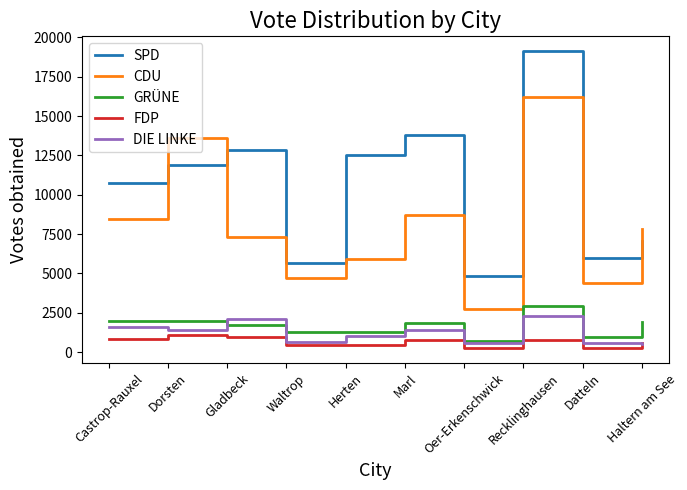

After their last crossing, which series has the higher values: CDU or SPD?

CDU